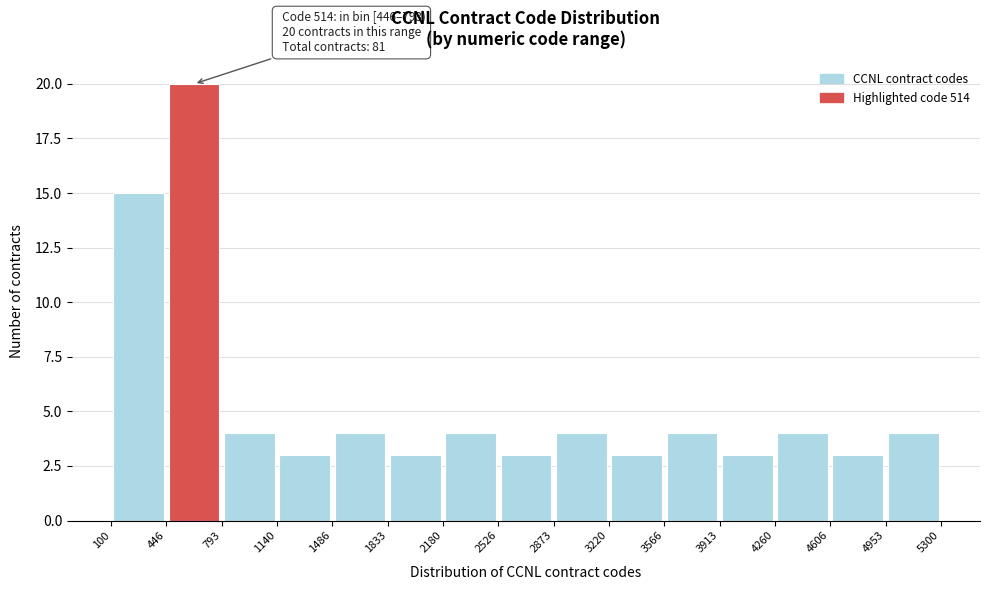

Which range on the x-axis has the tallest bar?

446 to 793